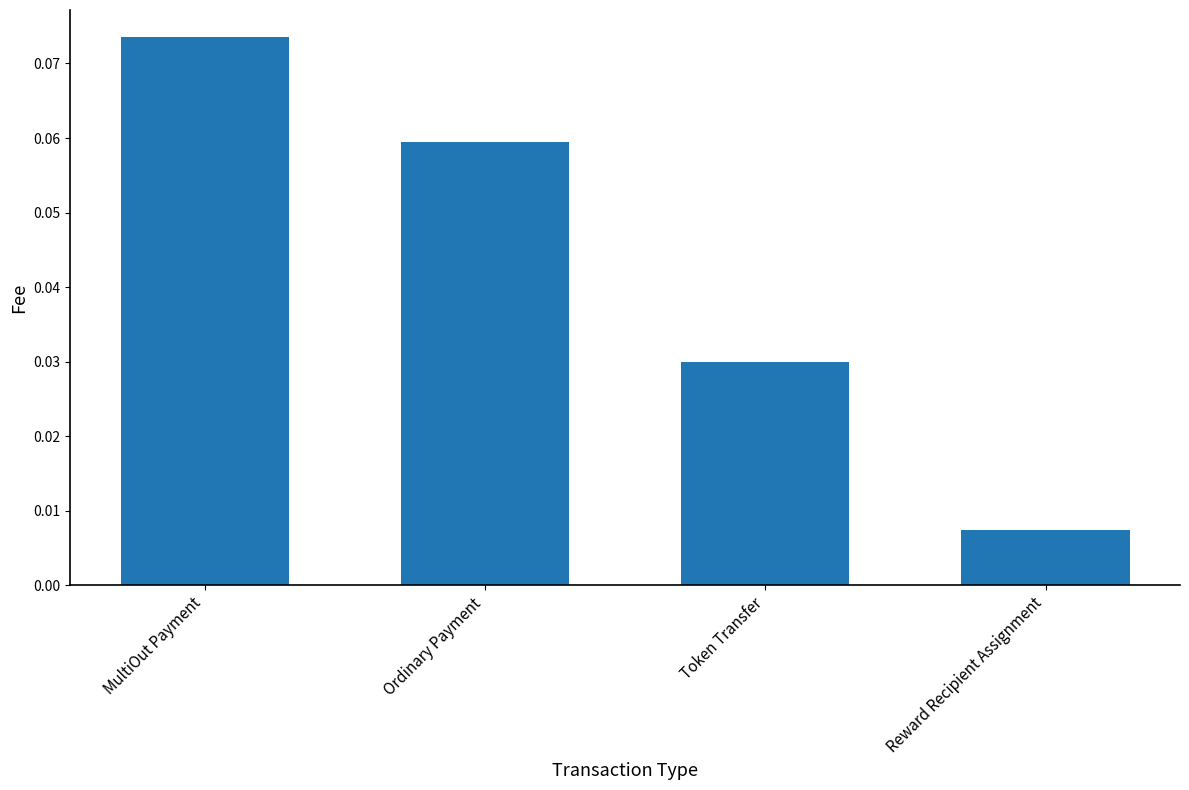

List the labels in order of value, smallest first.

Reward Recipient Assignment, Token Transfer, Ordinary Payment, MultiOut Payment